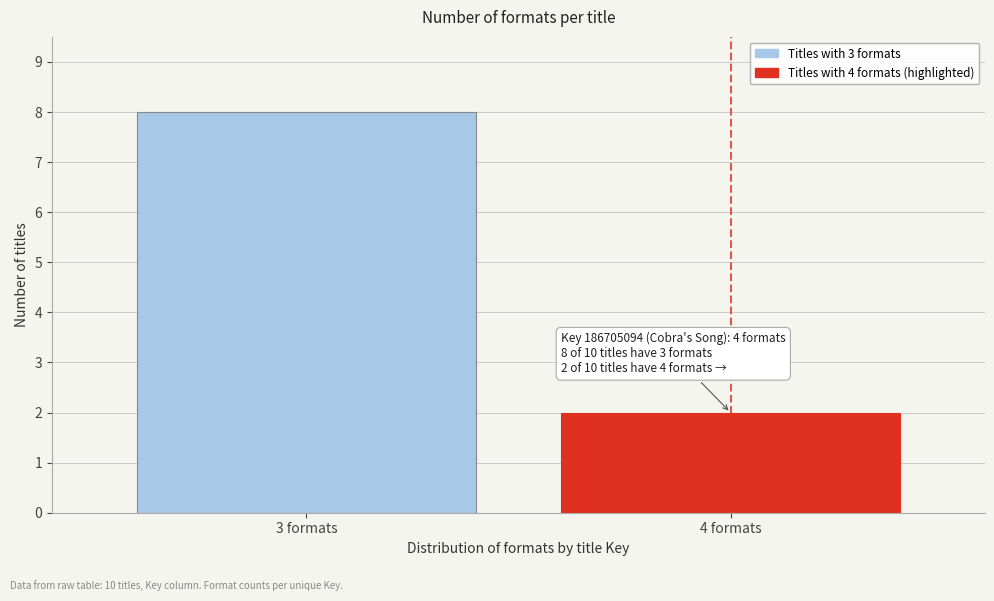

Reading left to right, list all the values displayed in this chart.

8	2